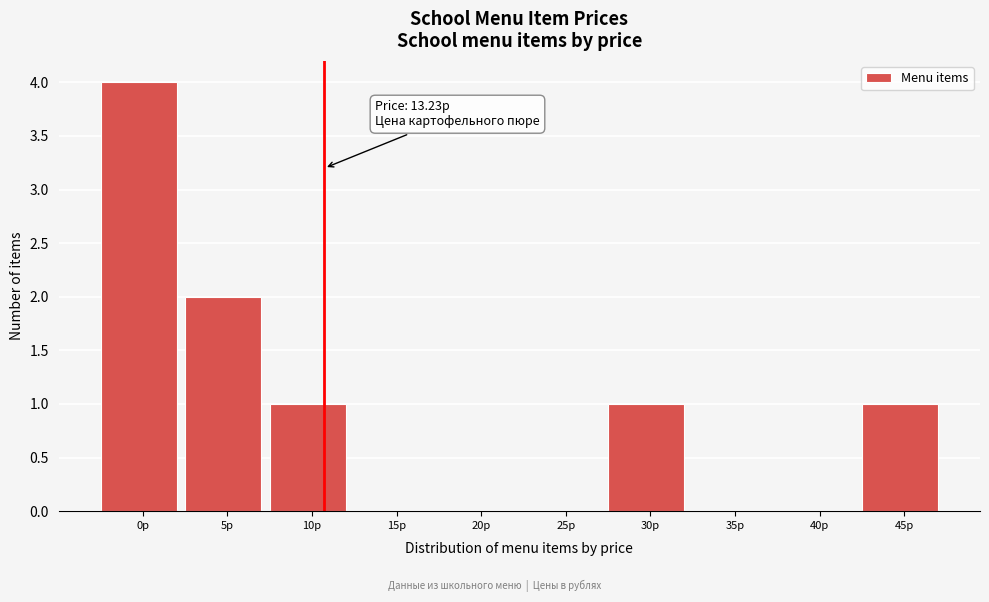

Reading left to right, transcribe all the data shown in this chart.

0р=4	5р=2	10р=1	15р=0	20р=0	25р=0	30р=1	35р=0	40р=0	45р=1